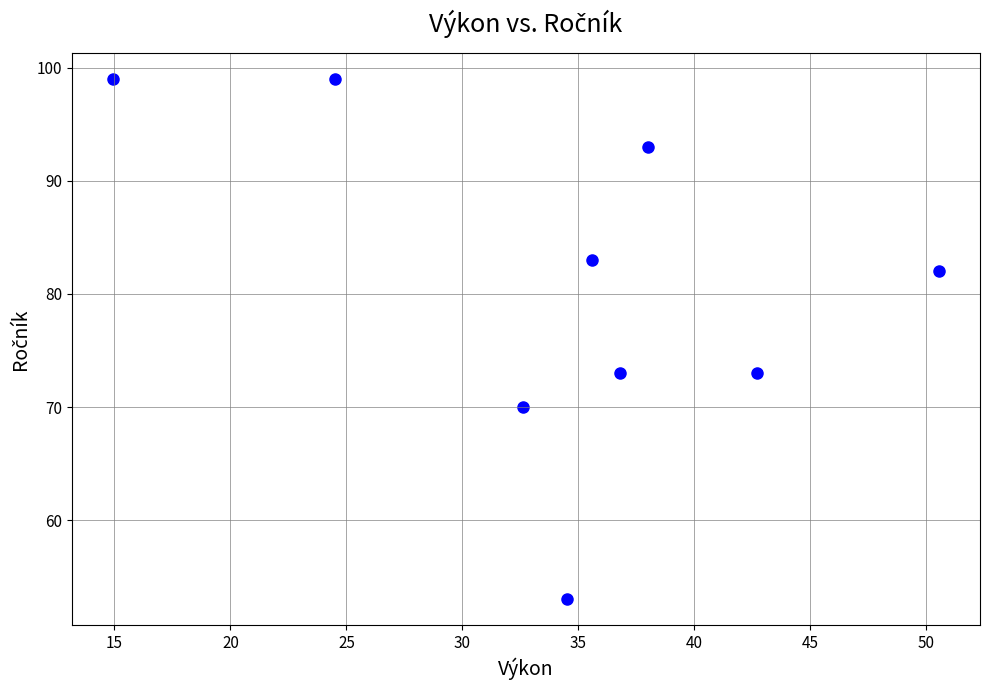

What is the range of Y values (max minus min)?

46